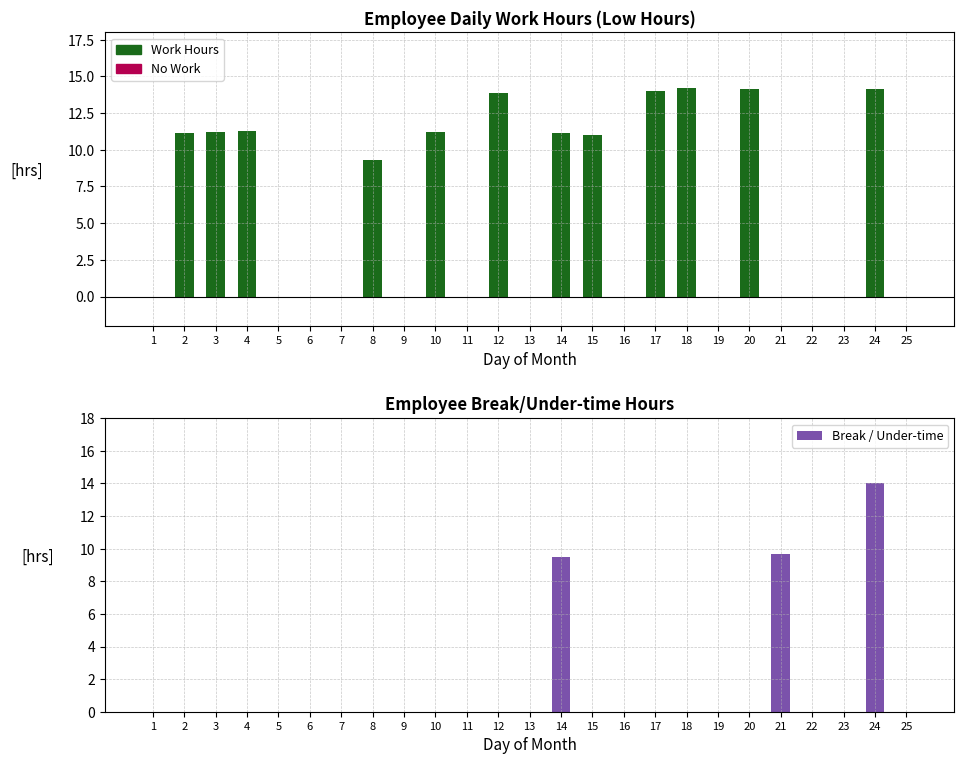

Rank the categories by Break / Under-time value from highest to lowest.

24, 21, 14, 1, 2, 3, 4, 5, 6, 7, 8, 9, 10, 11, 12, 13, 15, 16, 17, 18, 19, 20, 22, 23, 25